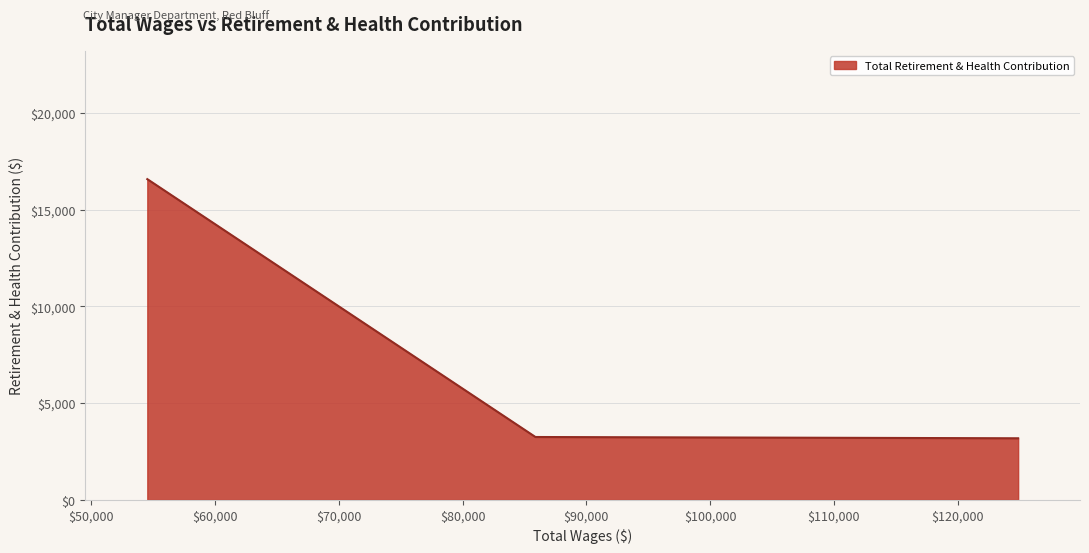

What is the difference between the maximum and second lowest values?

13328